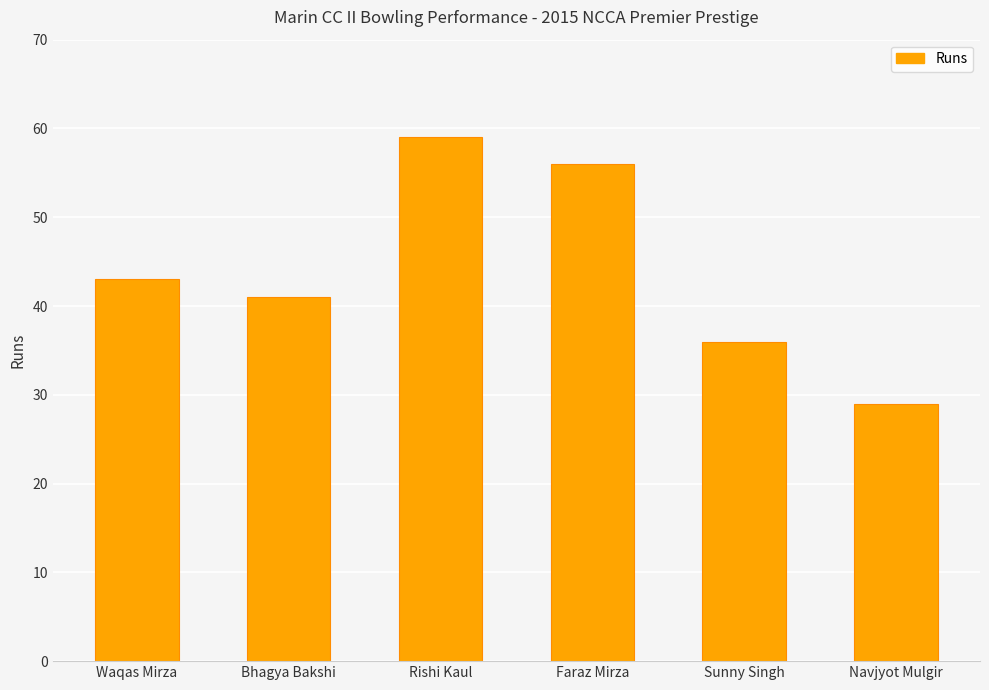

Count the number of data series in this chart.

1